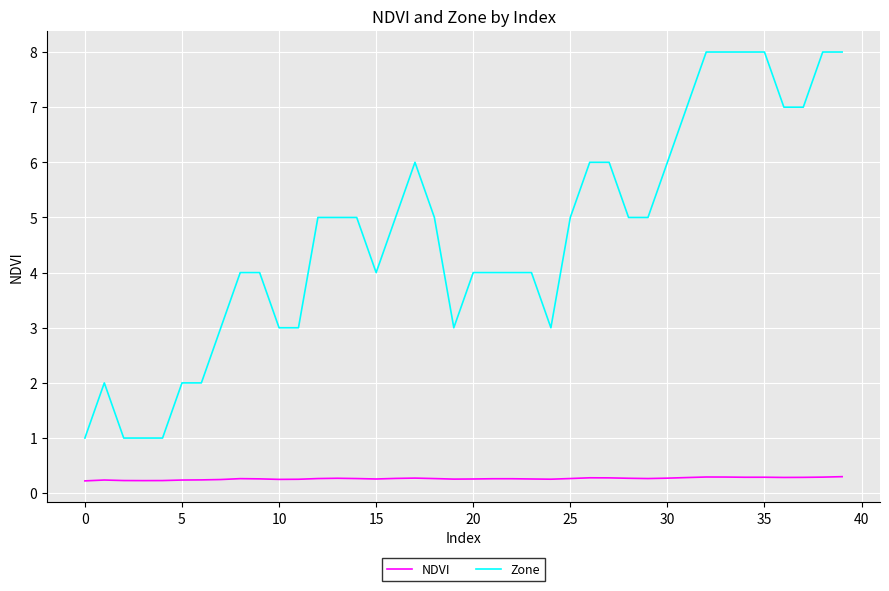

What is the maximum value for NDVI?

0.3